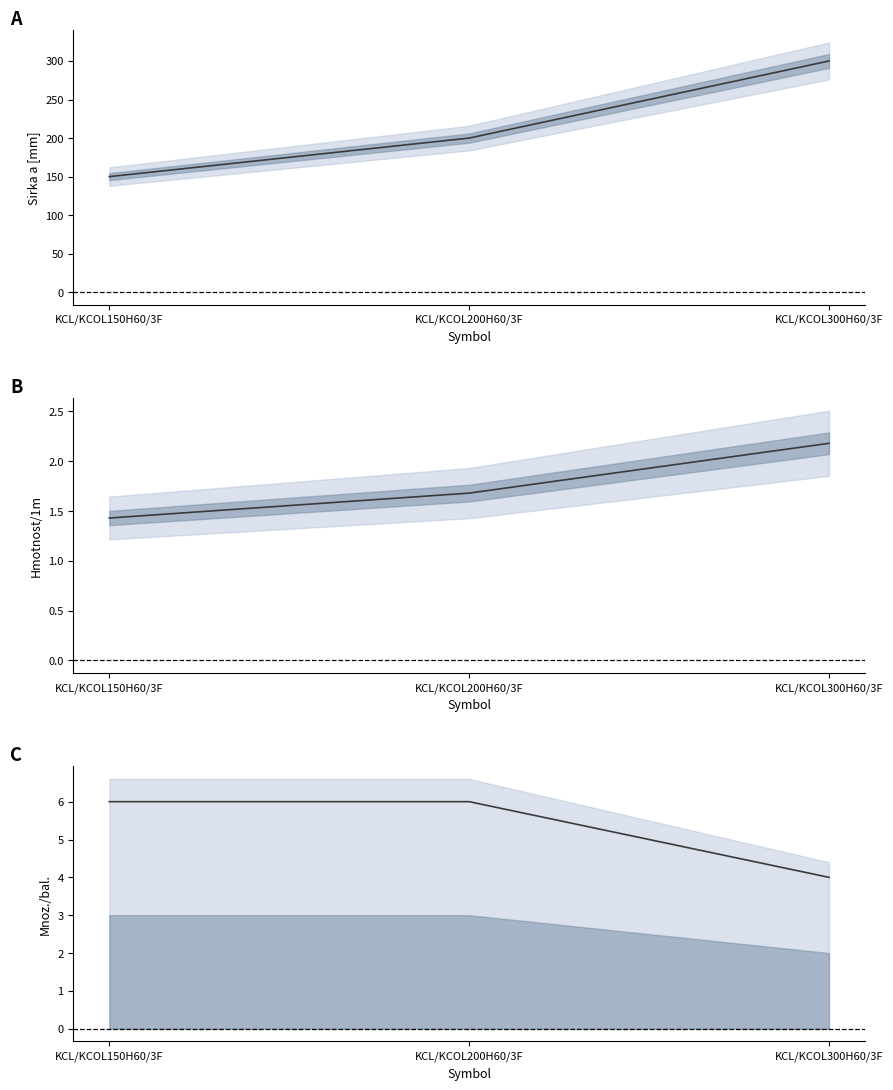

What is the sum of all Hmotnost/1m values?

5.3